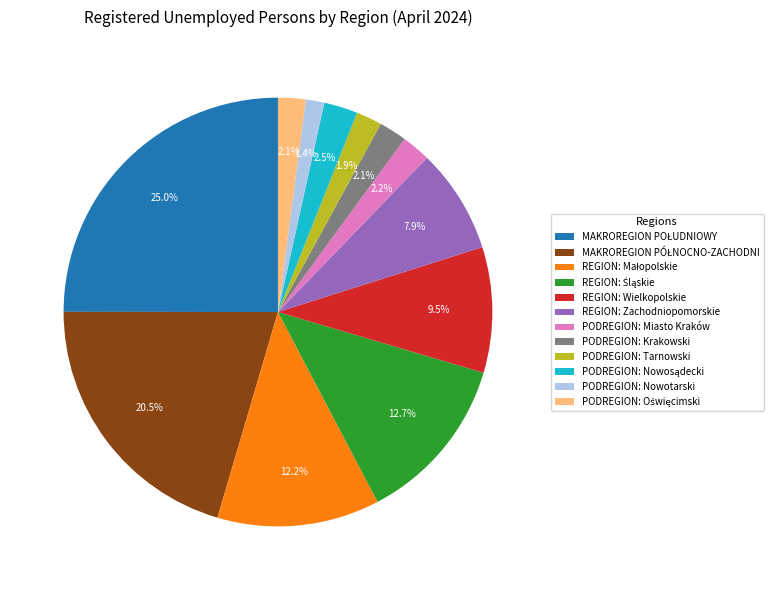

What is the smallest slice in the pie chart?

PODREGION: Nowotarski